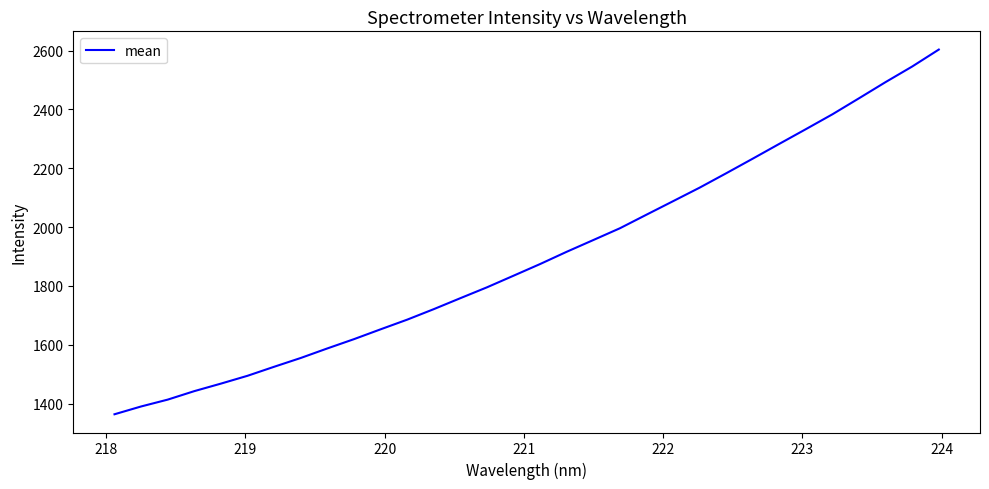

What is the smallest value displayed?

1363.5